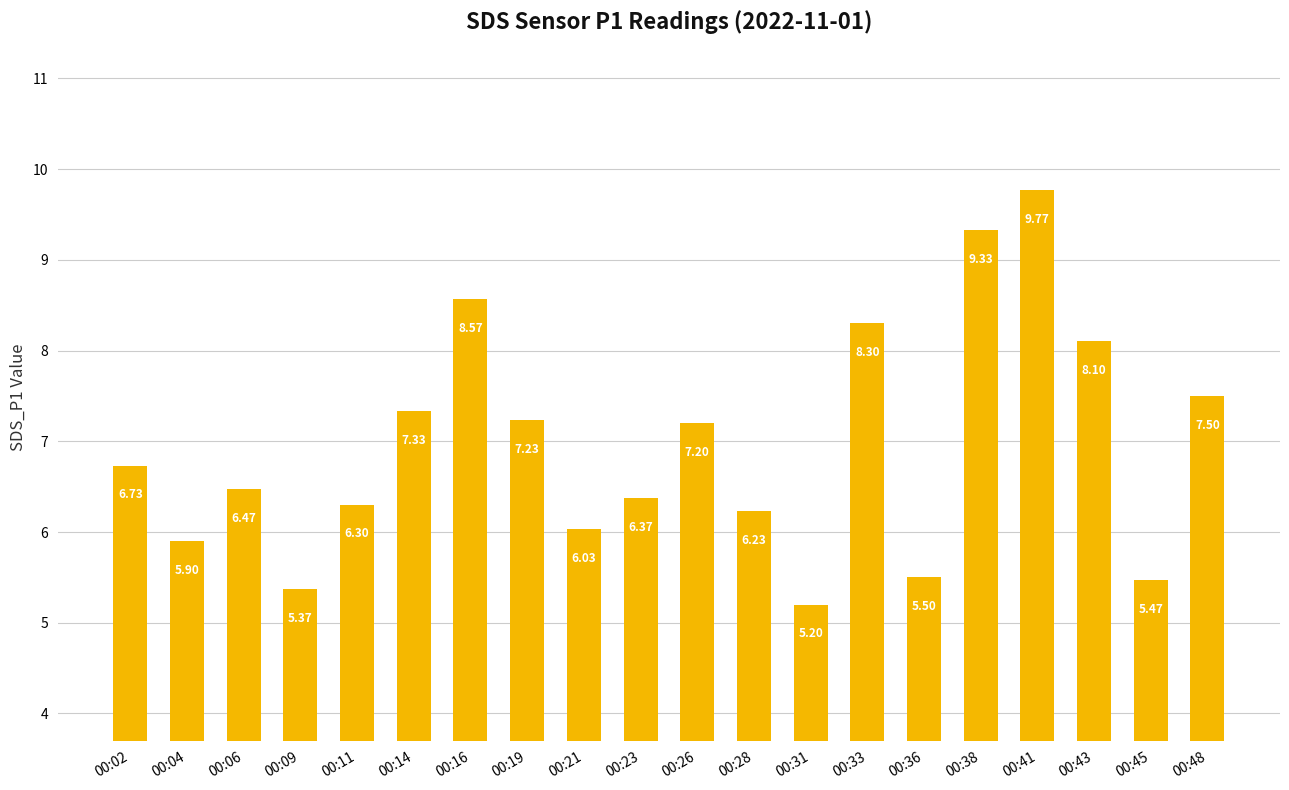

Are the bars horizontal?

No